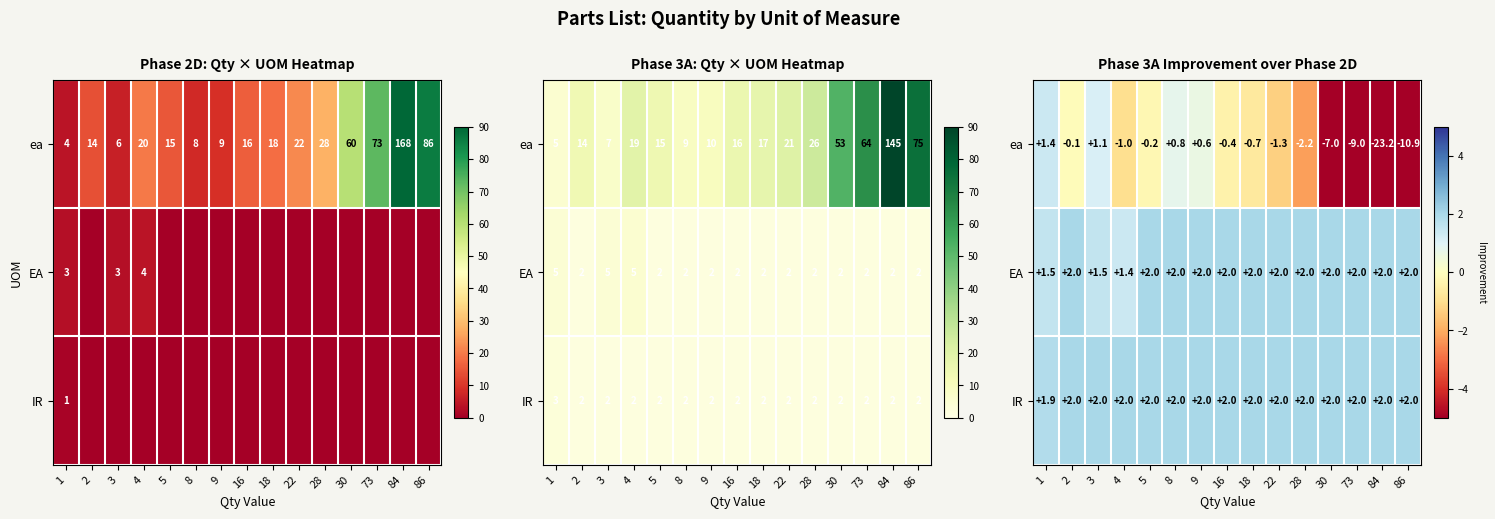

What is the average value of the EA series?

1.9